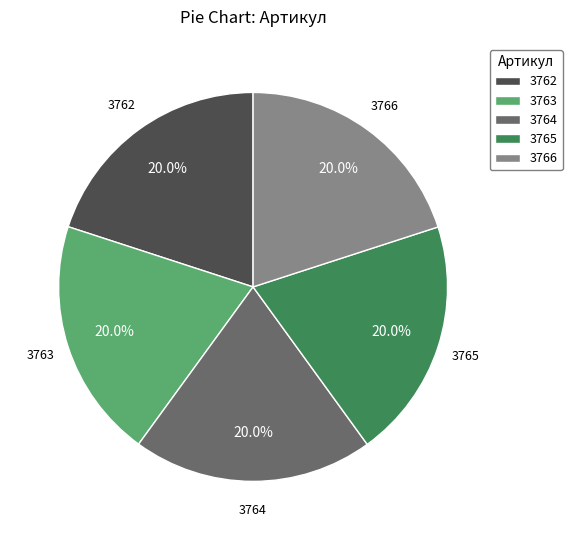

What is the ratio of the value at 3766 to the value at 3763?

1.0